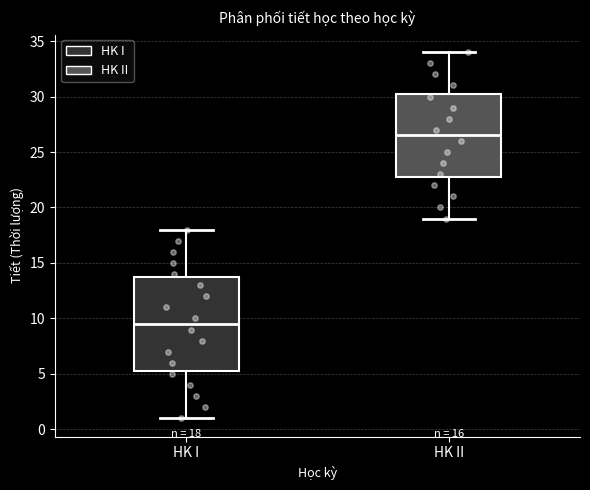

Which box's median line is the lowest?

HK I